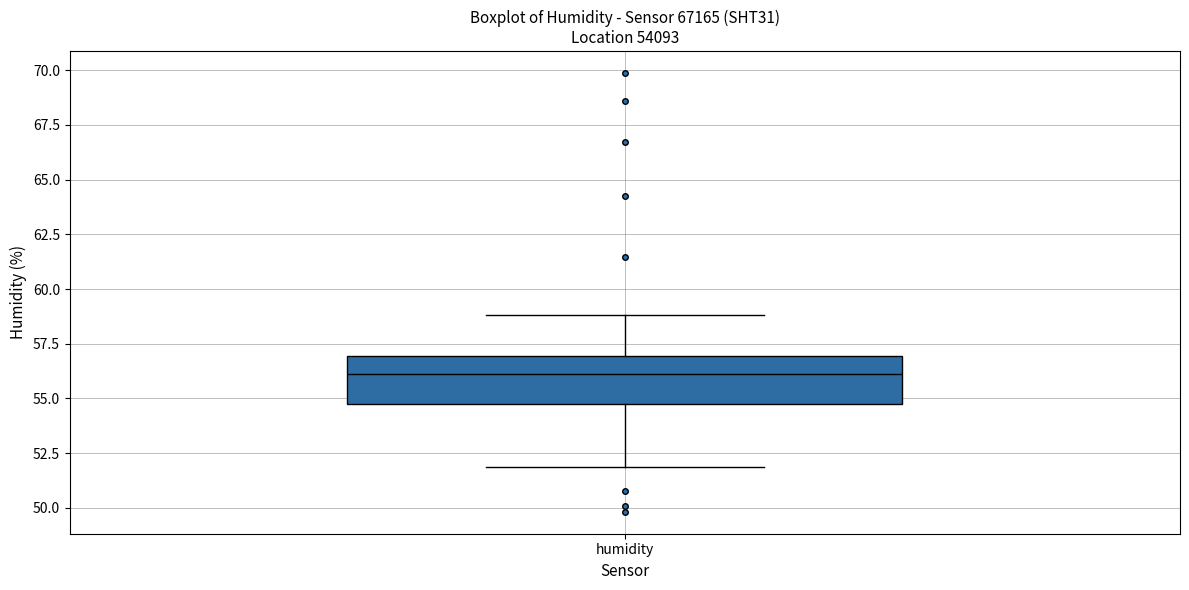

Read this box plot against the y-axis: the position of the median line, the range covered by the box, and the ends of both whiskers. The values are not printed on the chart, so give them approximately, as read against the axis.

median 56.0, box 54.5 to 57.0, whiskers 52.0 to 59.0